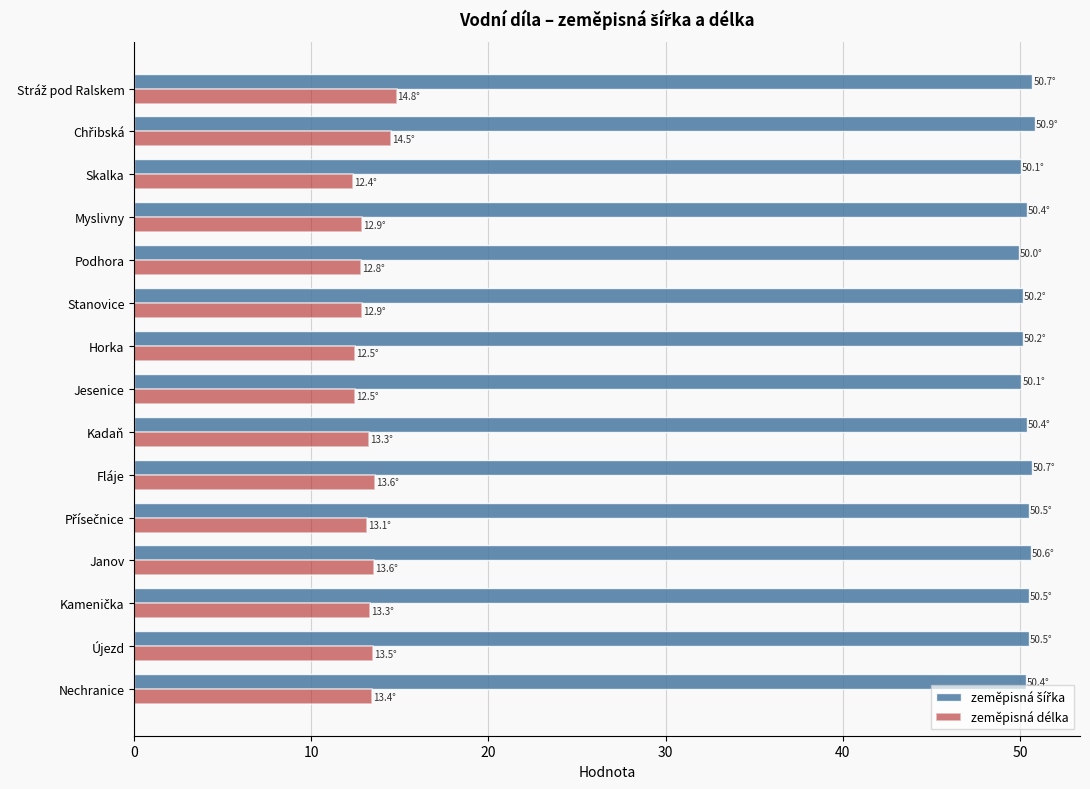

Which series has the largest range (max minus min)?

zeměpisná délka